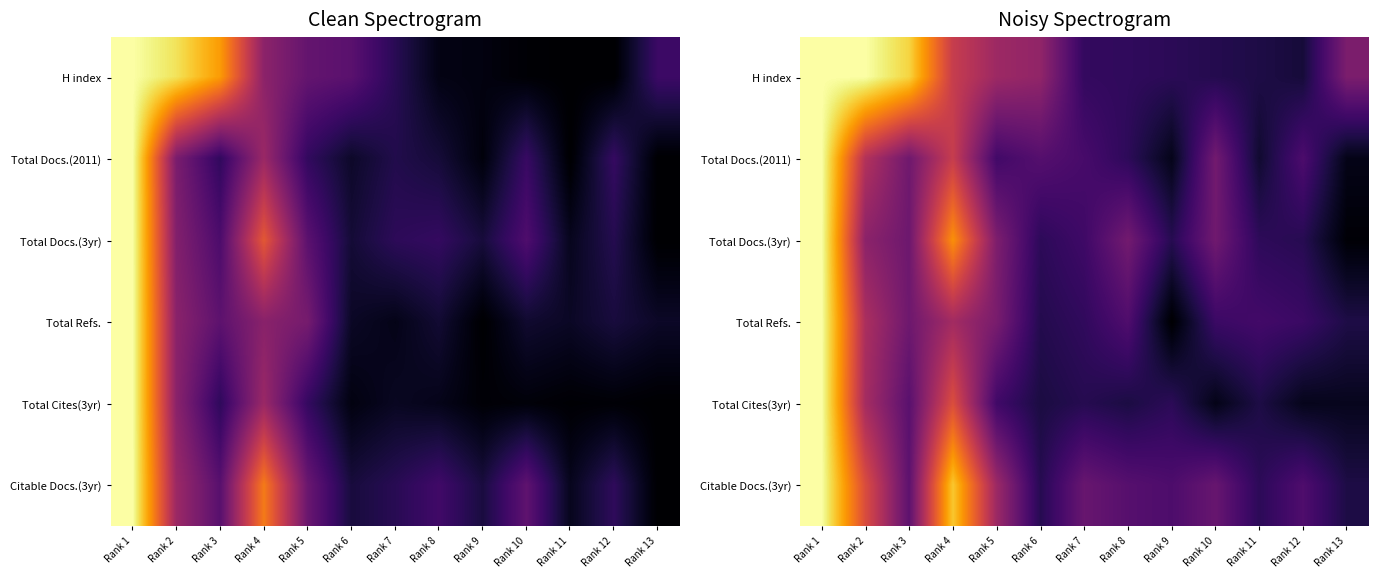

Rank the categories by Citable Docs.(3yr) value from highest to lowest.

Rank 1, Rank 4, Rank 2, Rank 5, Rank 7, Rank 10, Rank 3, Rank 8, Rank 12, Rank 9, Rank 11, Rank 6, Rank 13